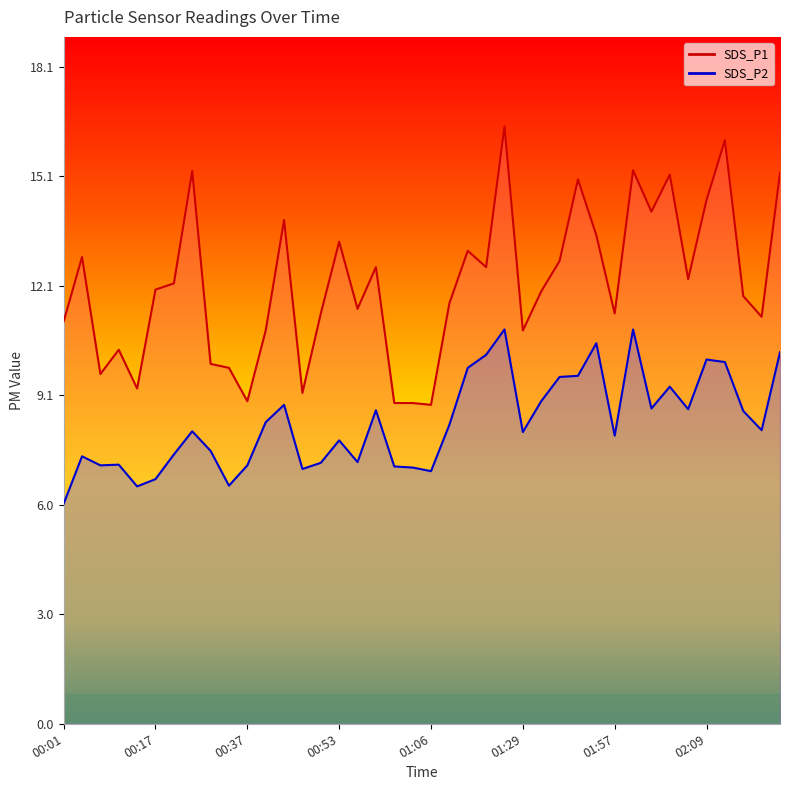

Does the chart display data point markers on the line(s)?

No